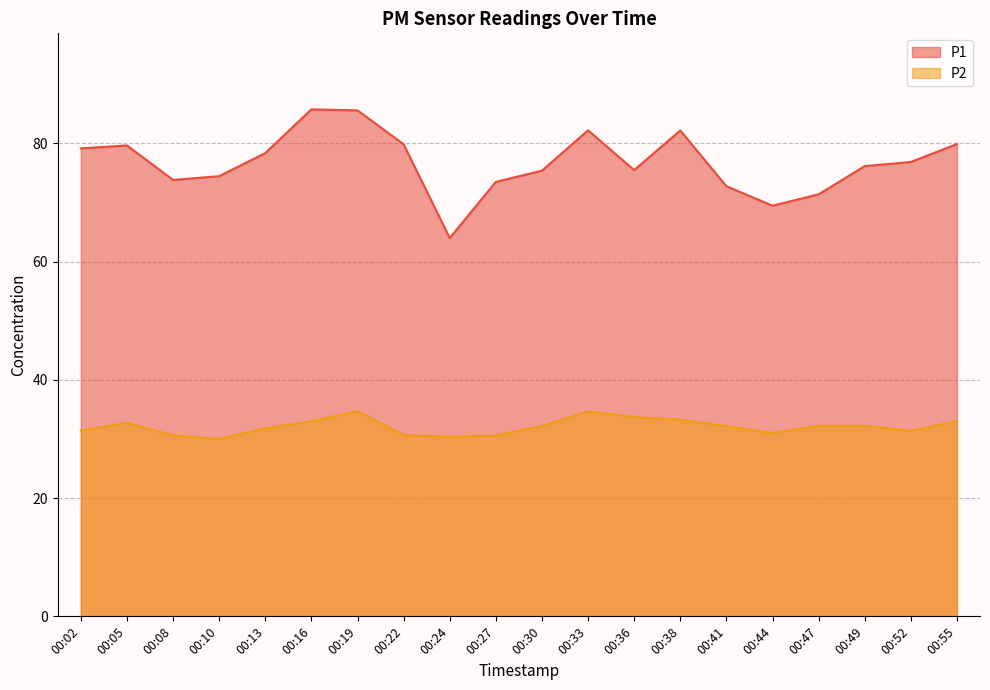

What is the difference between the maximum and second lowest values in the P2 series?

4.3